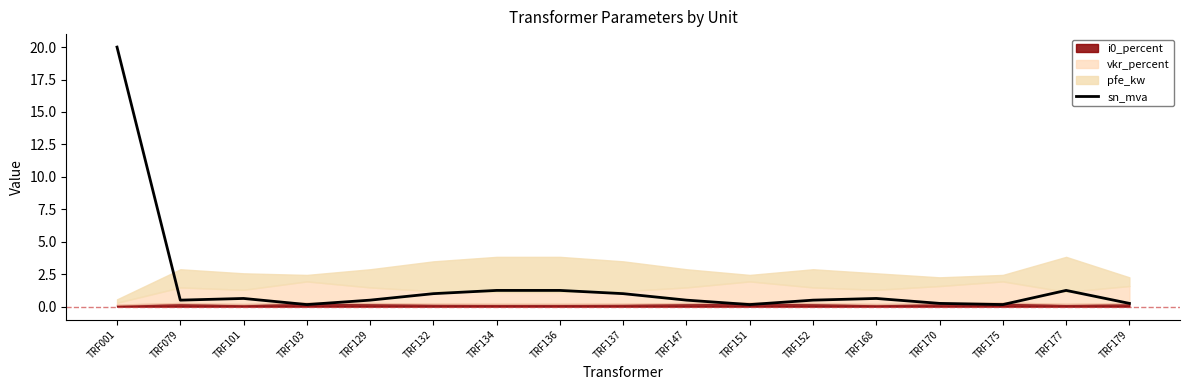

True or false: sn_mva has a value of 1.0 at TRF137.

True